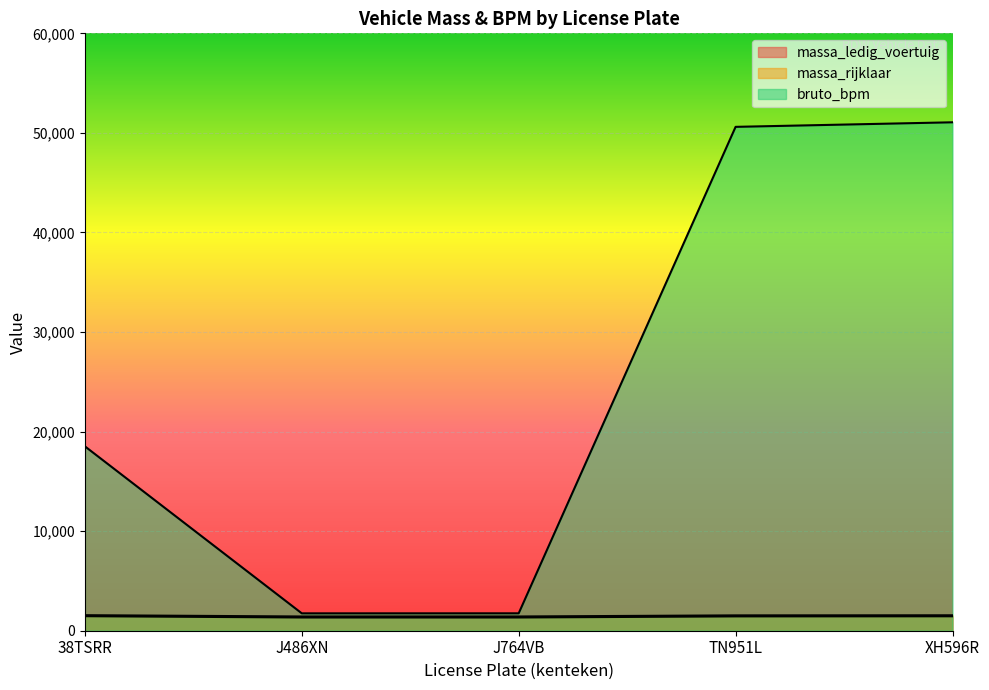

Is the value of massa_rijklaar at TN951L greater than the value of massa_ledig_voertuig at J764VB?

Yes